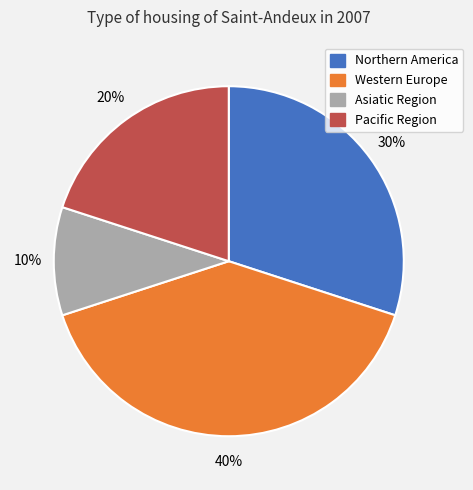

How many segments does this pie chart have?

4